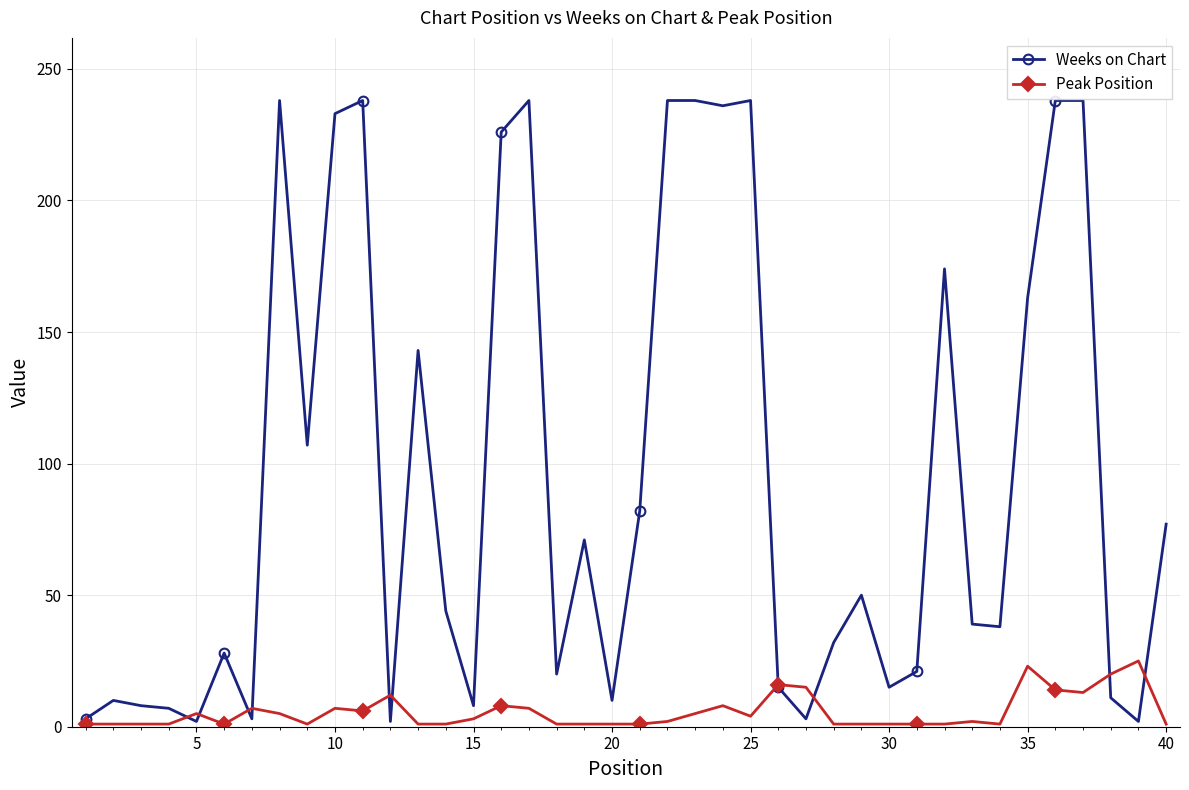

True or false: Weeks on Chart has more than 0 points higher than both neighbors.

True